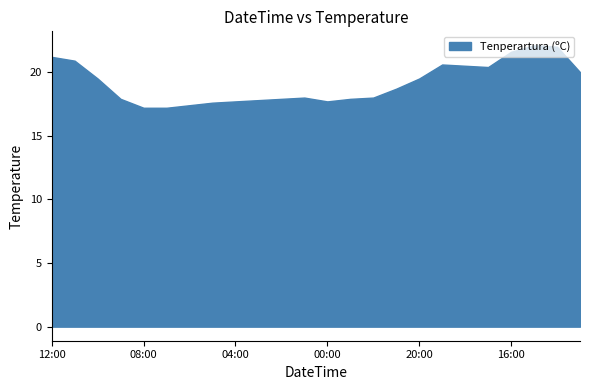

Between 18:00 and 22:00, which is larger?

18:00